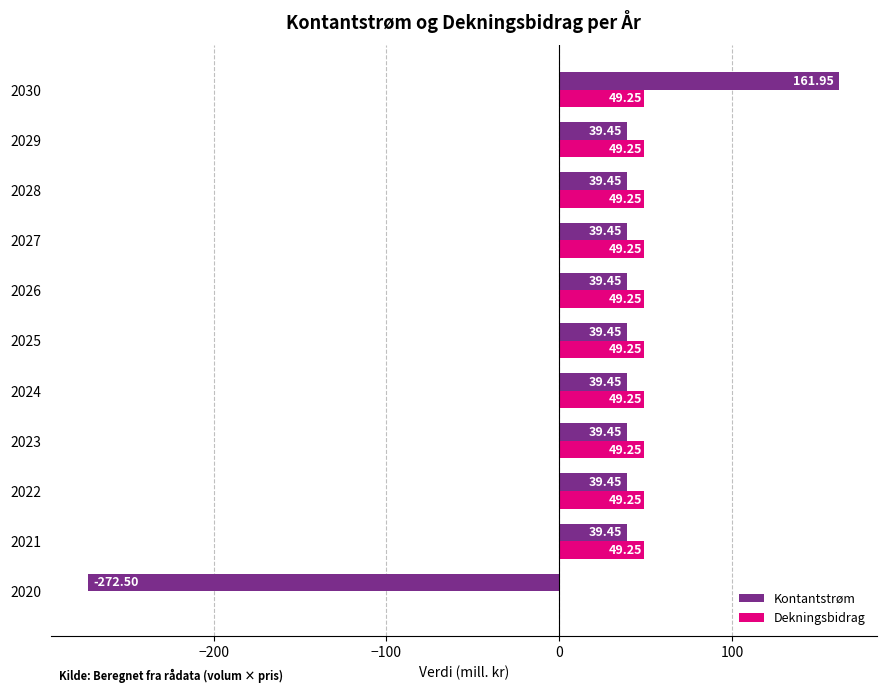

Between 2022 and 2030, which series saw the biggest shift?

Kontantstrøm